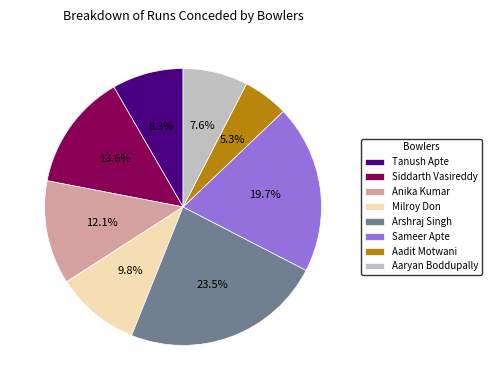

How many slices are in this pie chart?

8